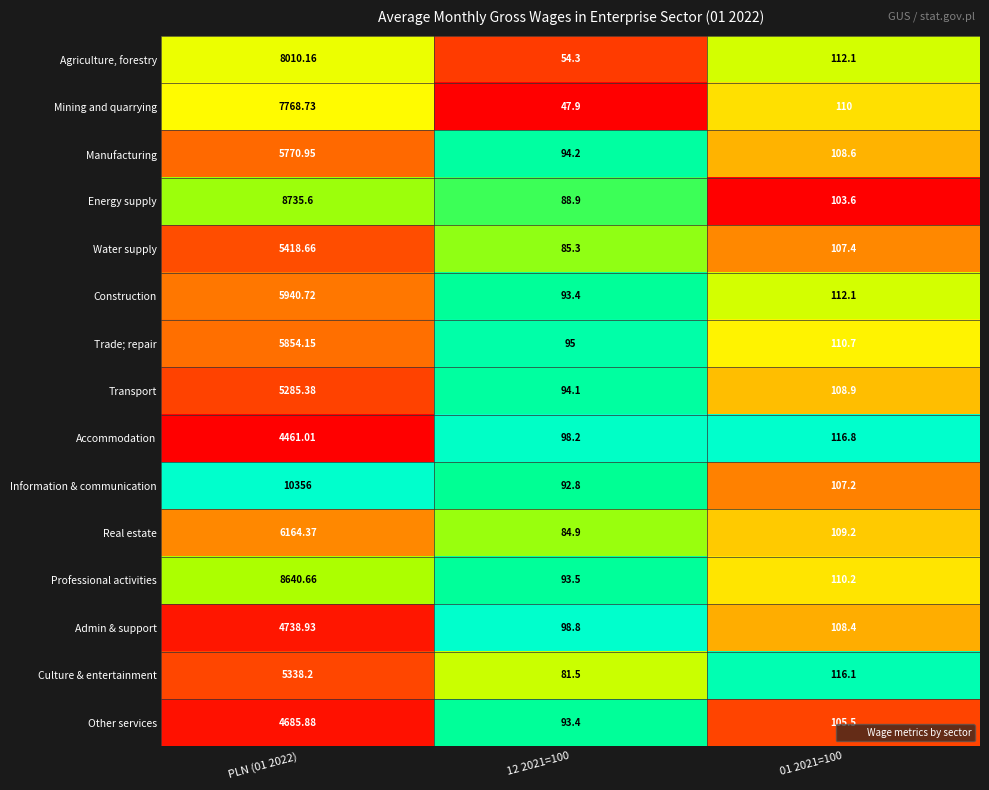

Between 12 2021=100 and 01 2021=100, which series saw the biggest shift?

Mining and quarrying